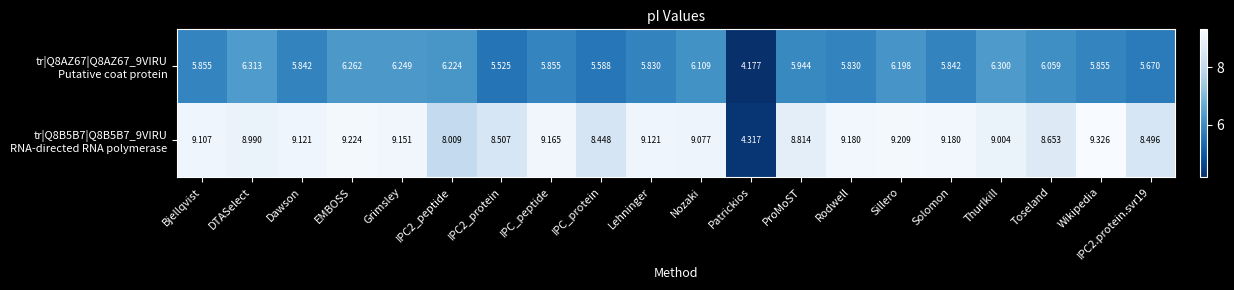

At which category is the sum across all series the highest?

EMBOSS